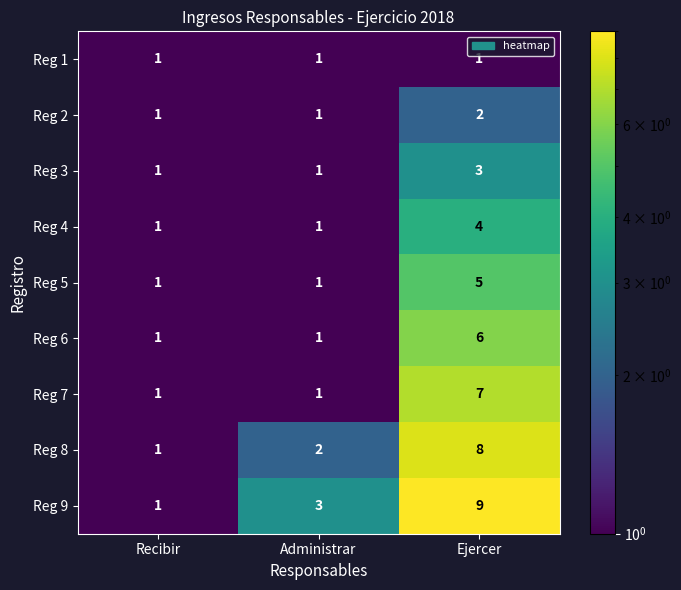

List the series in order of their peak value, lowest first.

Reg 1, Reg 2, Reg 3, Reg 4, Reg 5, Reg 6, Reg 7, Reg 8, Reg 9